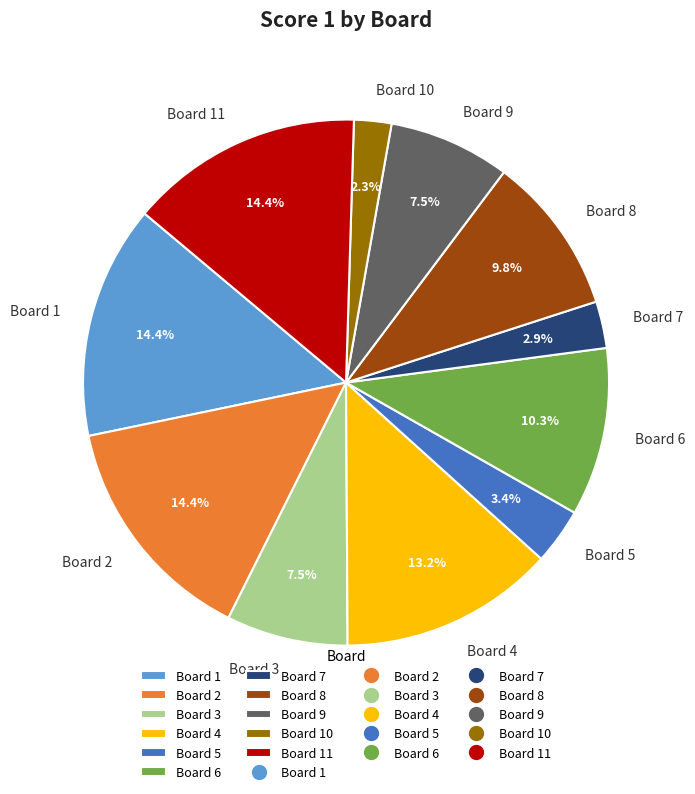

Which slice is the smallest?

Board 10